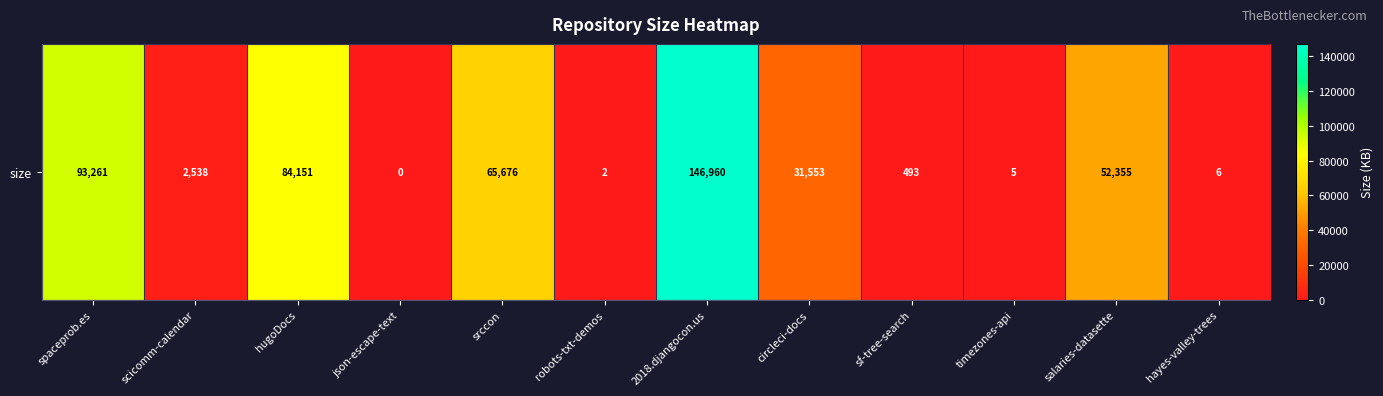

True or false: the data shows 21108 at spaceprob.es.

False